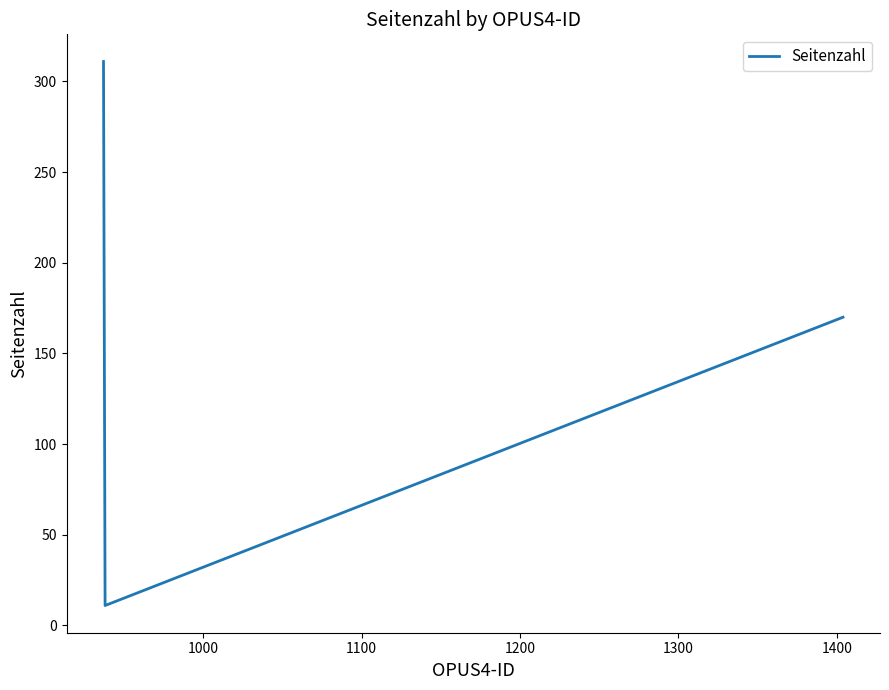

How many values exceed 170?

1